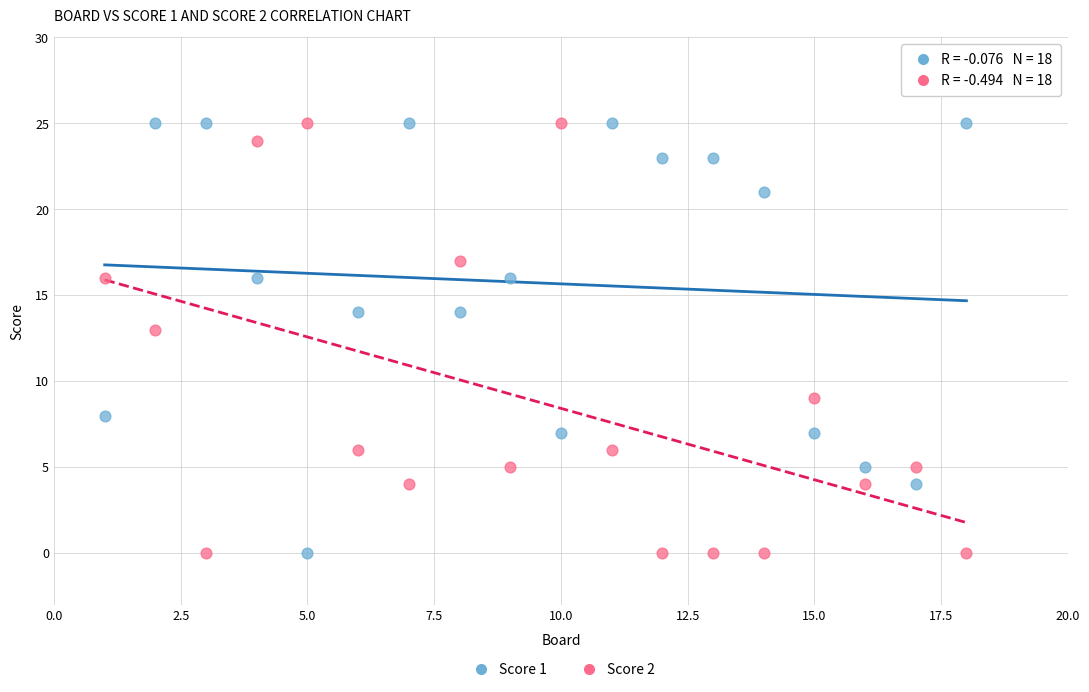

Across all series, what Y value is closest to 12?

13